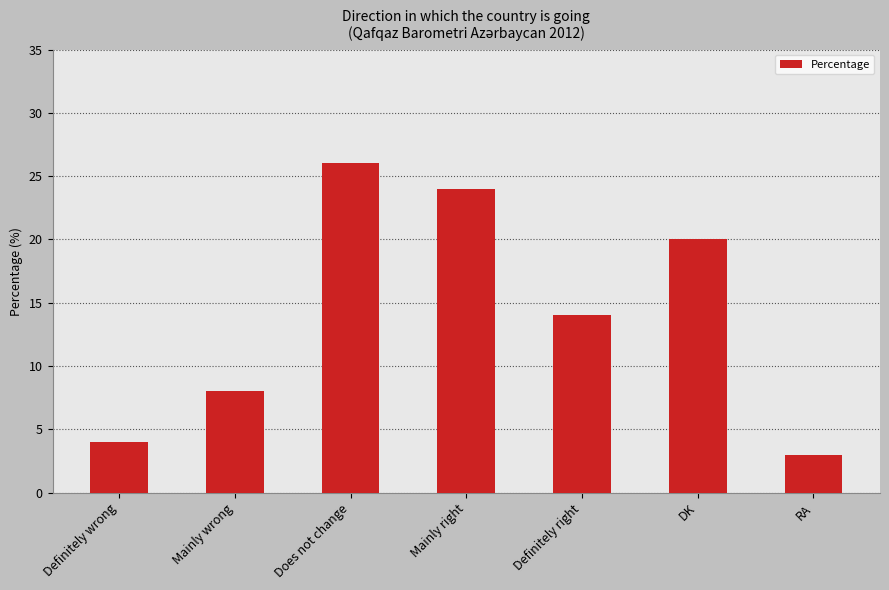

True or false: the data shows 17 at Does not change.

False